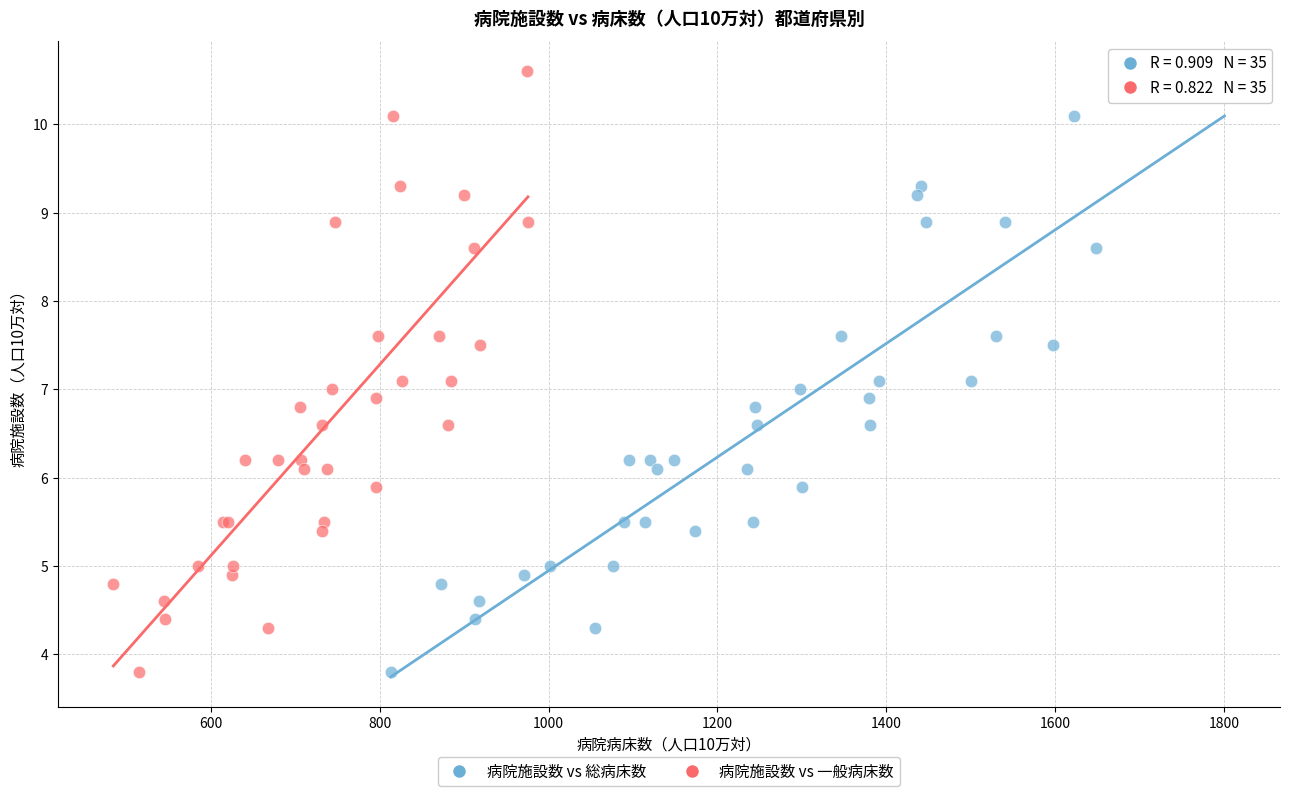

What are all the series names shown in the legend?

病院施設数 vs 総病床数, 病院施設数 vs 一般病床数